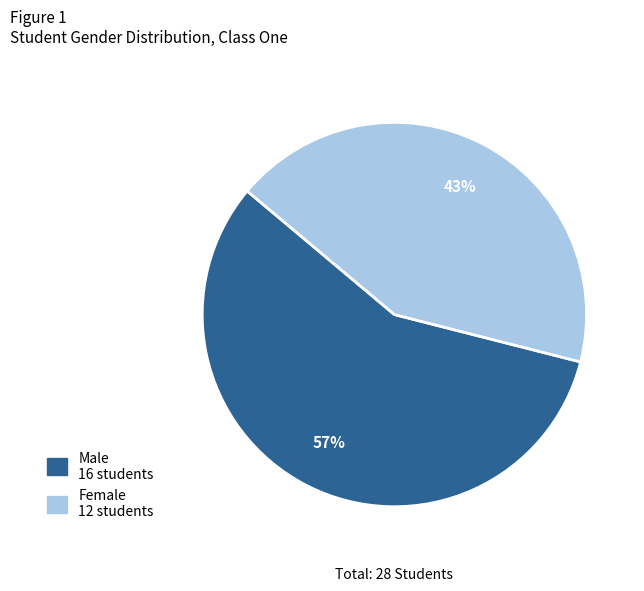

Is the sum of Male and Female greater than half?

Yes